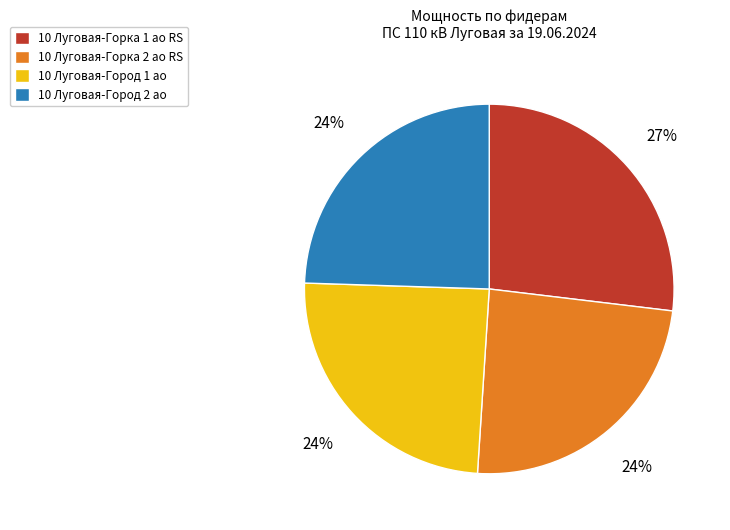

True or false: 10 Луговая-Город 1 ао accounts for 24% of the total.

True